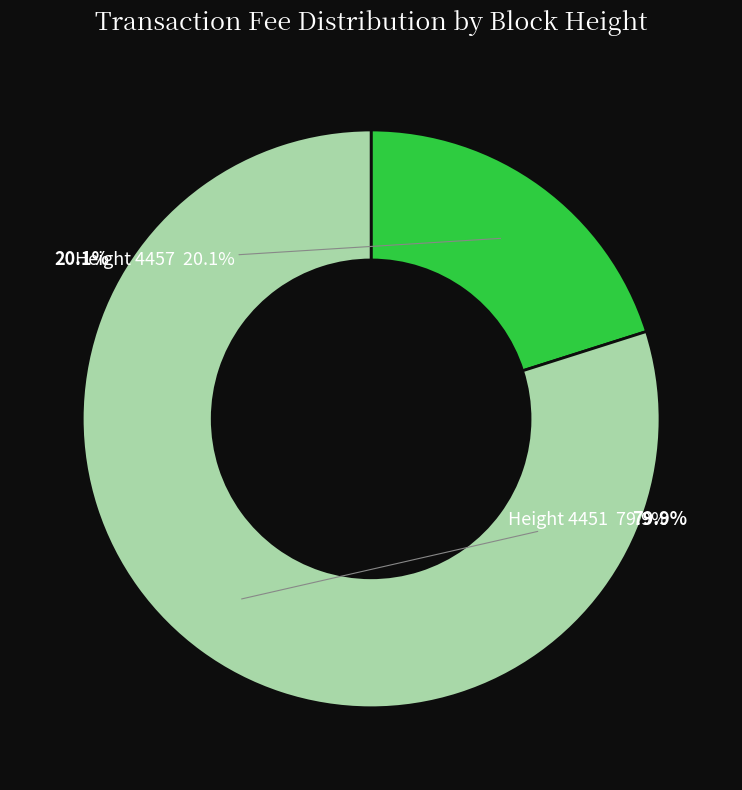

What percentage is the 4451 slice, to the nearest percent?

80%